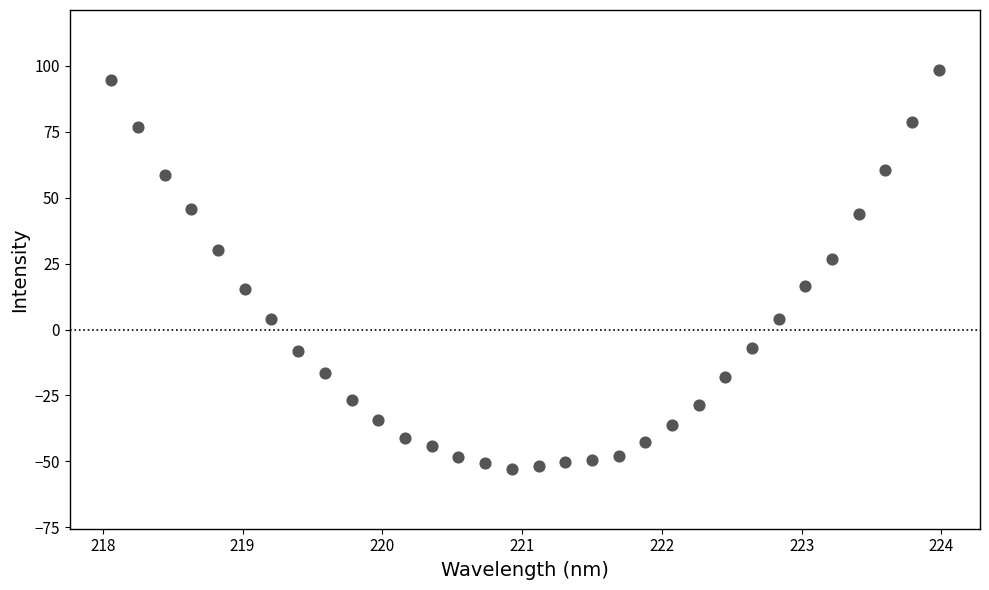

What is the range of X values (max minus min)?

5.9